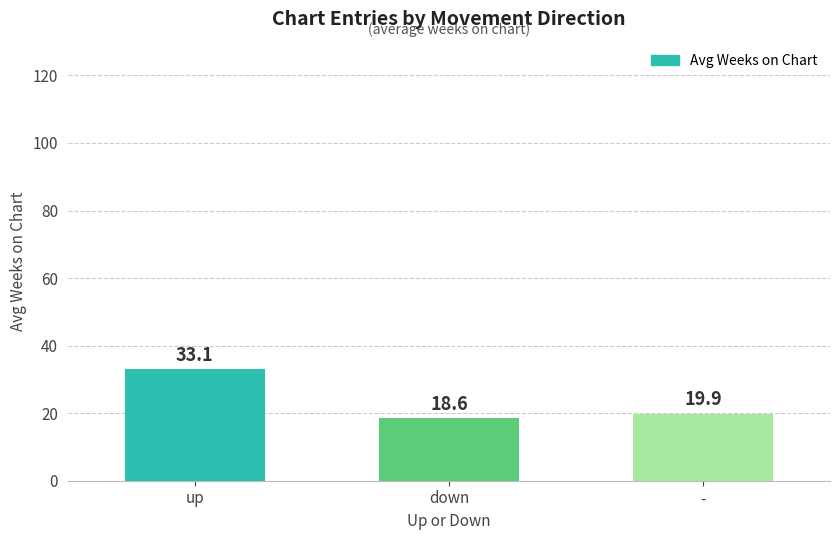

List the labels in order of value, largest first.

up, -, down